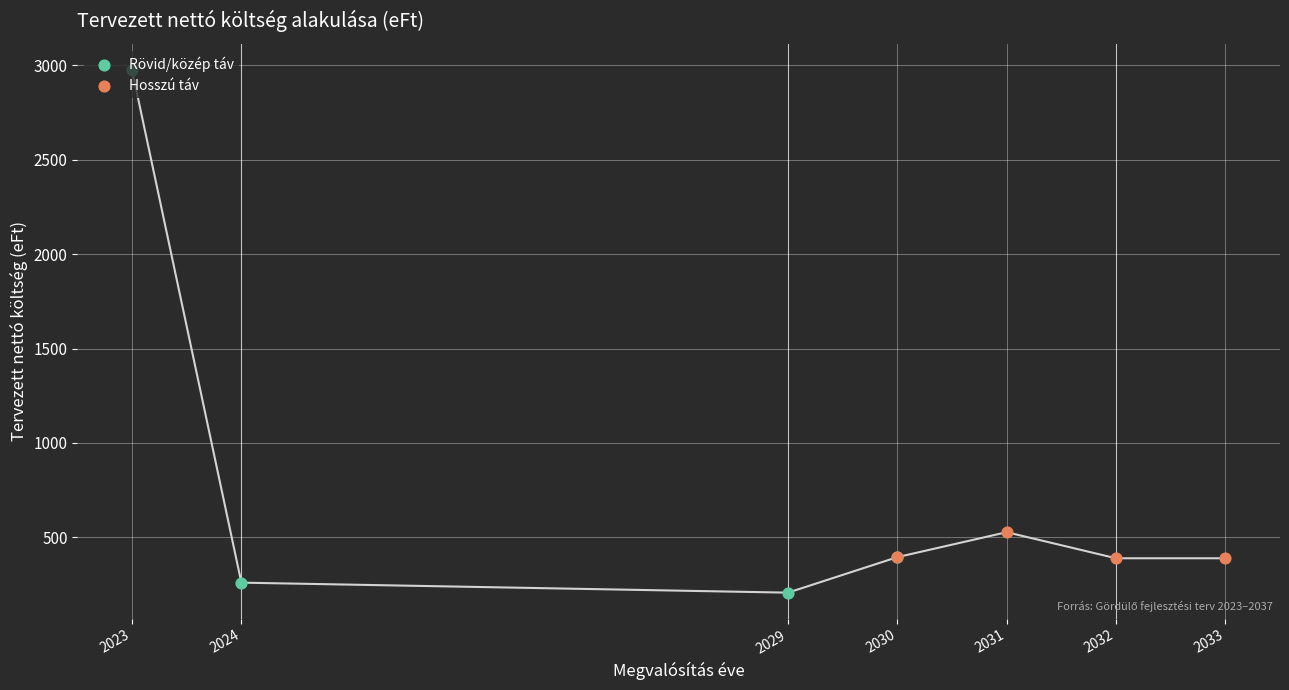

At which category is the sum across all series the highest?

2023